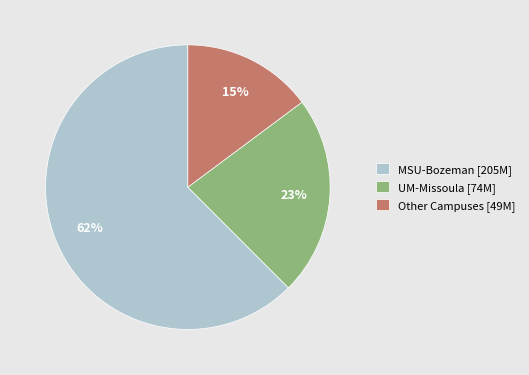

To the nearest percent, what portion does MSU-Bozeman [205M] represent?

62%